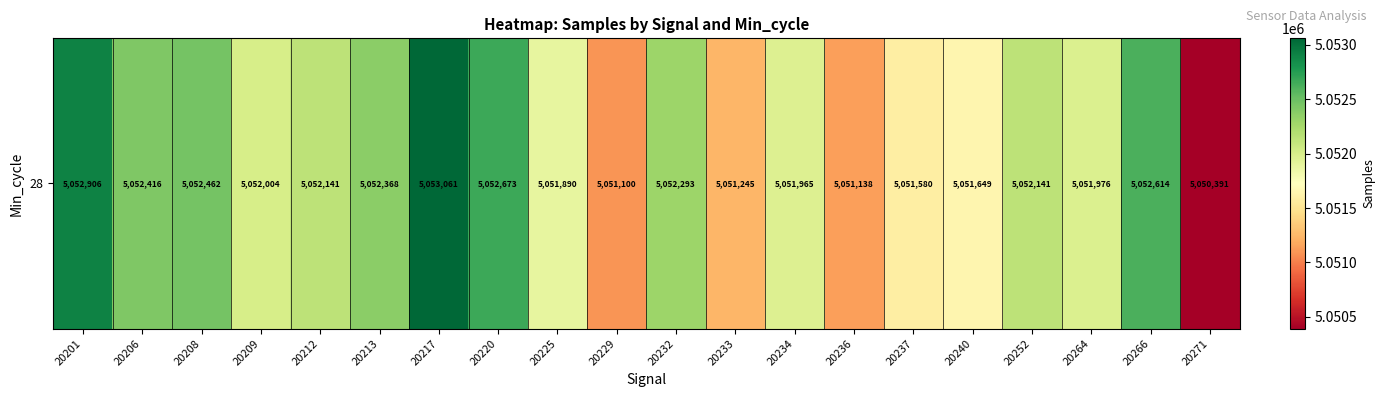

Reading left to right, transcribe all the data shown in this chart.

20201=5052906	20206=5052416	20208=5052462	20209=5052004	20212=5052141	20213=5052368	20217=5053061	20220=5052673	20225=5051890	20229=5051100	20232=5052293	20233=5051245	20234=5051965	20236=5051138	20237=5051580	20240=5051649	20252=5052141	20264=5051976	20266=5052614	20271=5050391